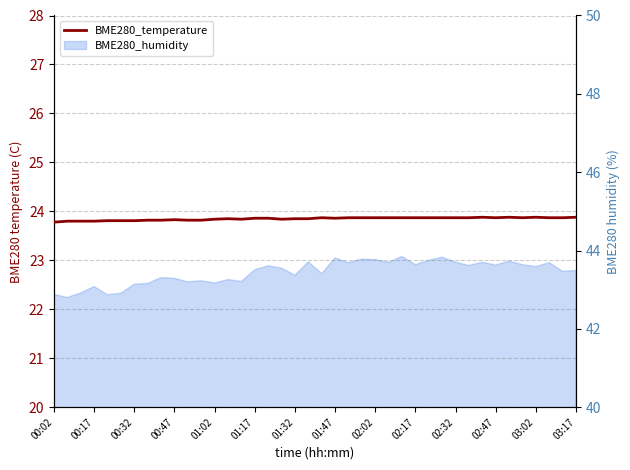

What is the sum of all values?

953.9